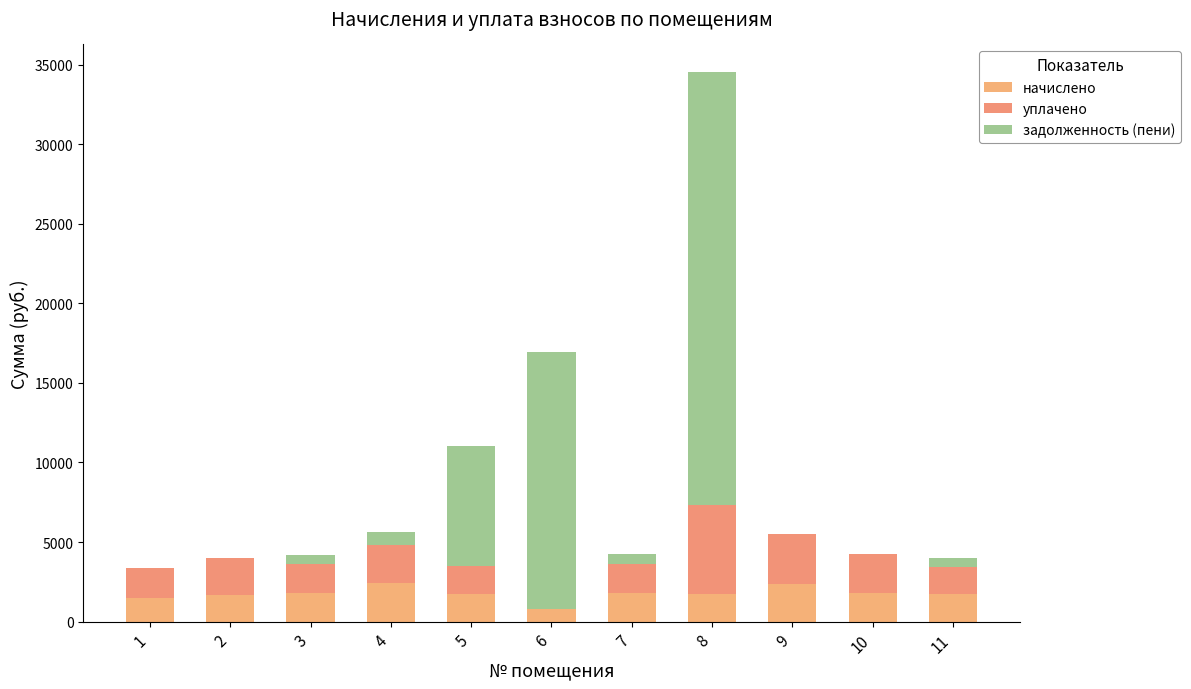

List the series in order of their overall mean, lowest first.

начислено, уплачено, задолженность (пени)